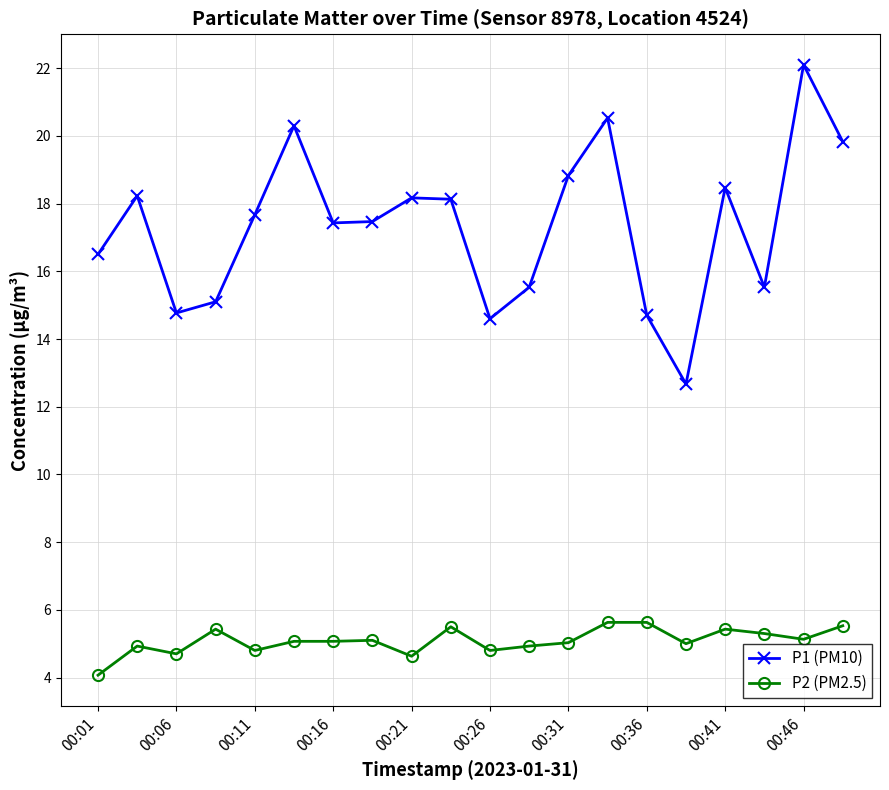

List the series in order of their peak value, lowest first.

P2 (PM2.5), P1 (PM10)